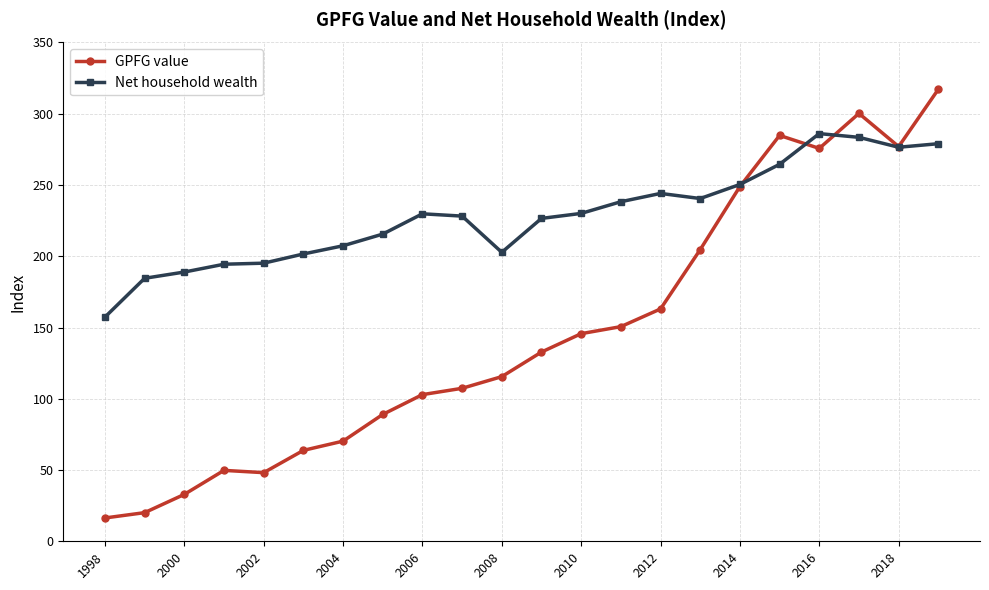

True or false: Net household wealth has more than 2 points higher than both neighbors.

True